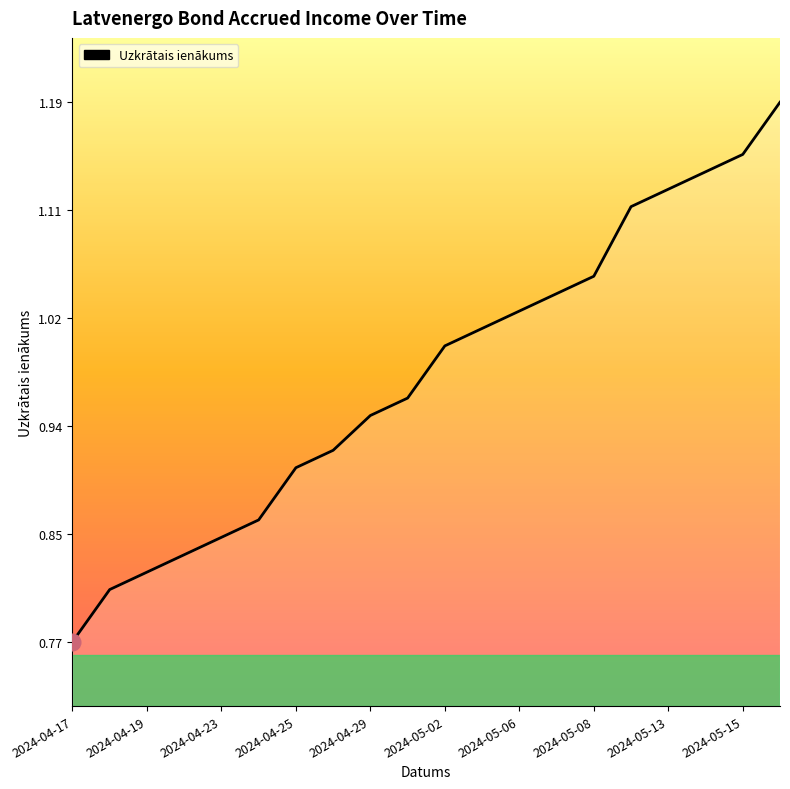

Which has a higher value, 2024-05-13 or 2024-05-08?

2024-05-13